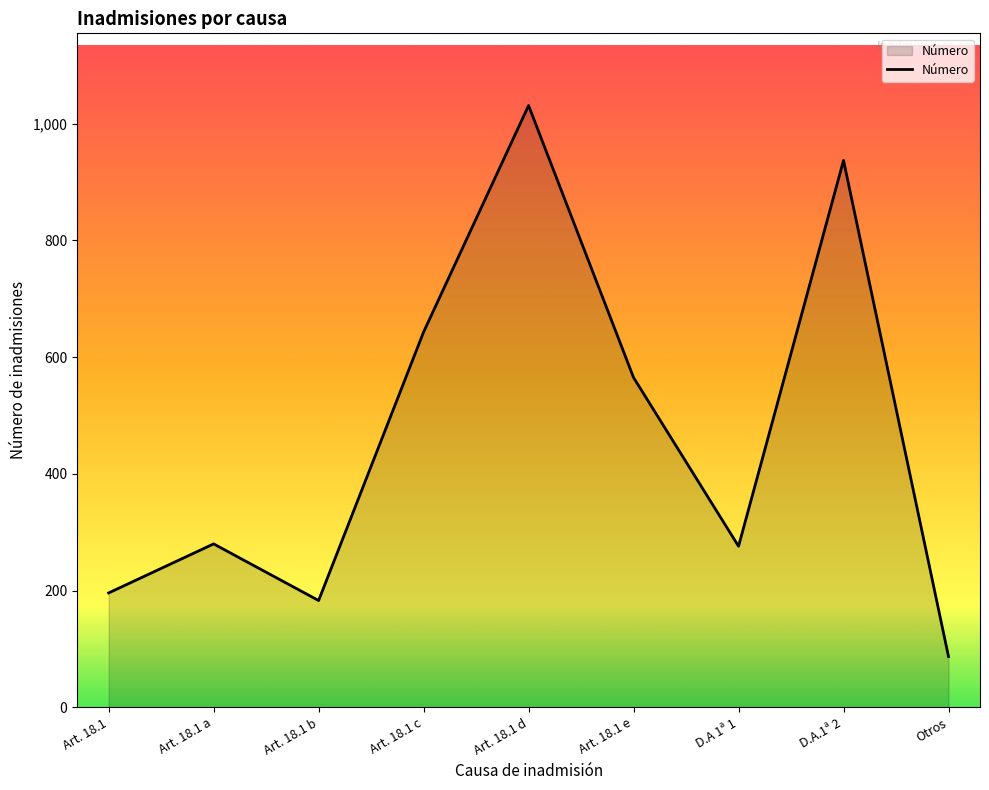

What is the maximum value shown in the chart?

1031